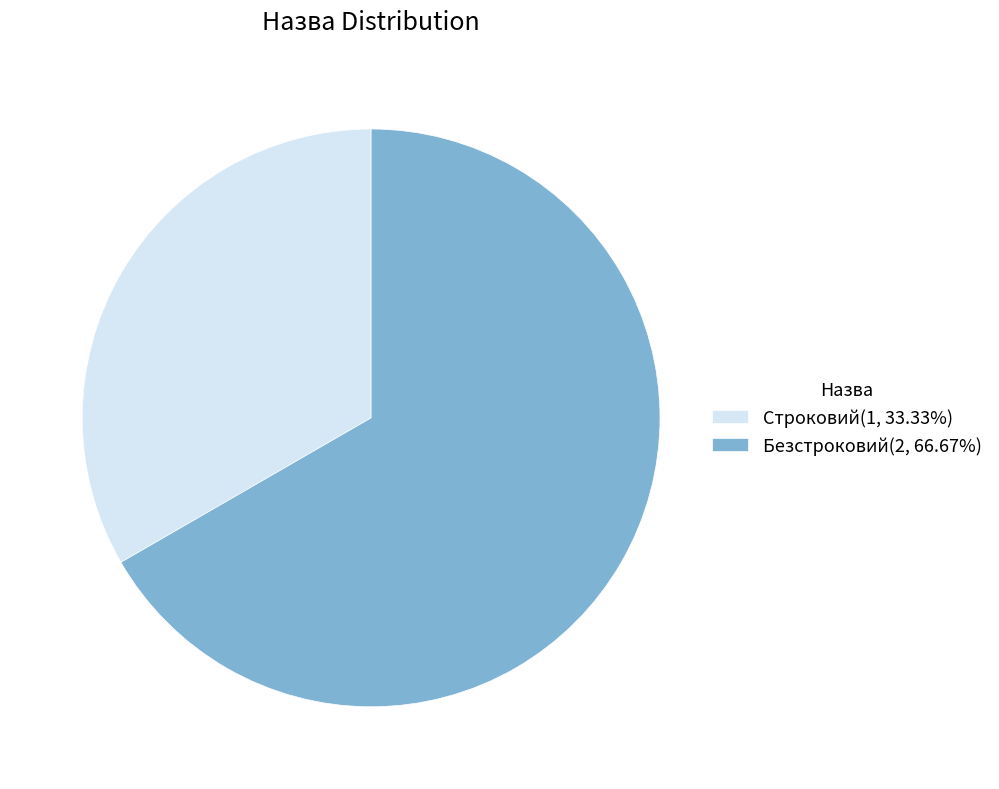

Approximately how many times larger is the value at Строковий compared to Безстроковий?

0.5